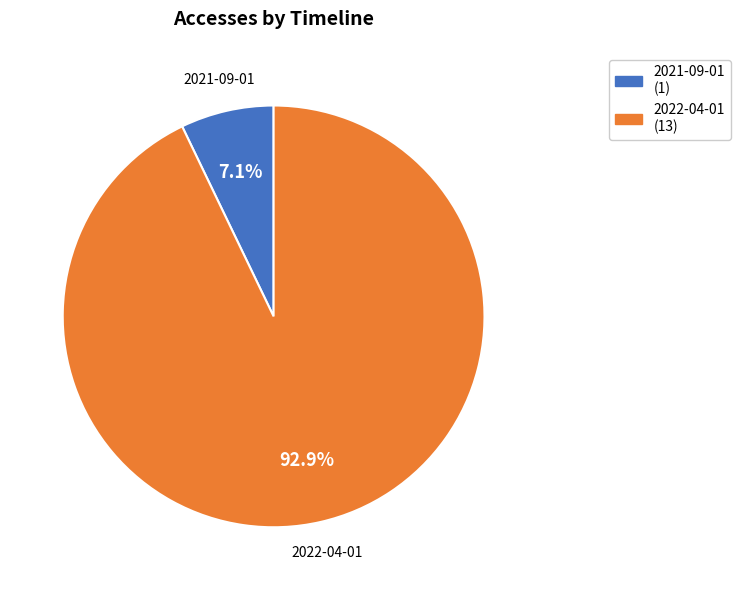

To the nearest percent, what is the combined percentage of 2022-04-01 and 2021-09-01?

100%